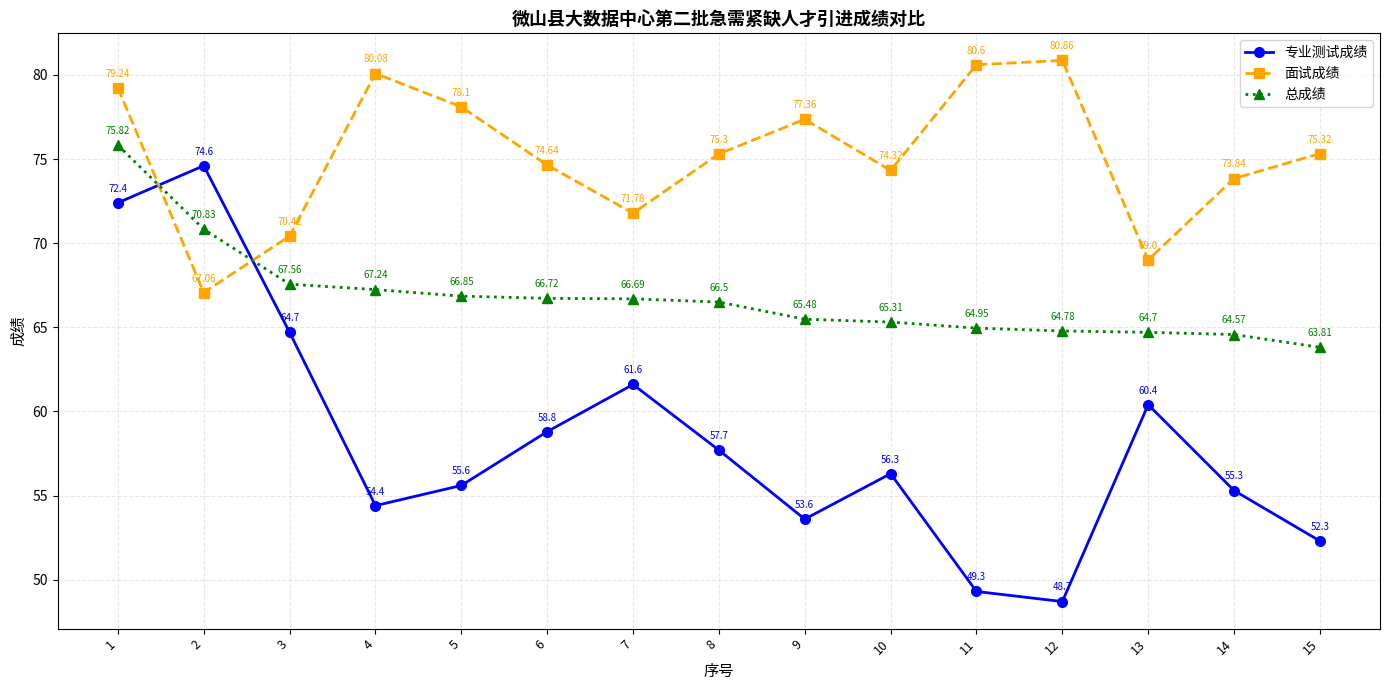

Is this an area chart (filled region under the line)?

No